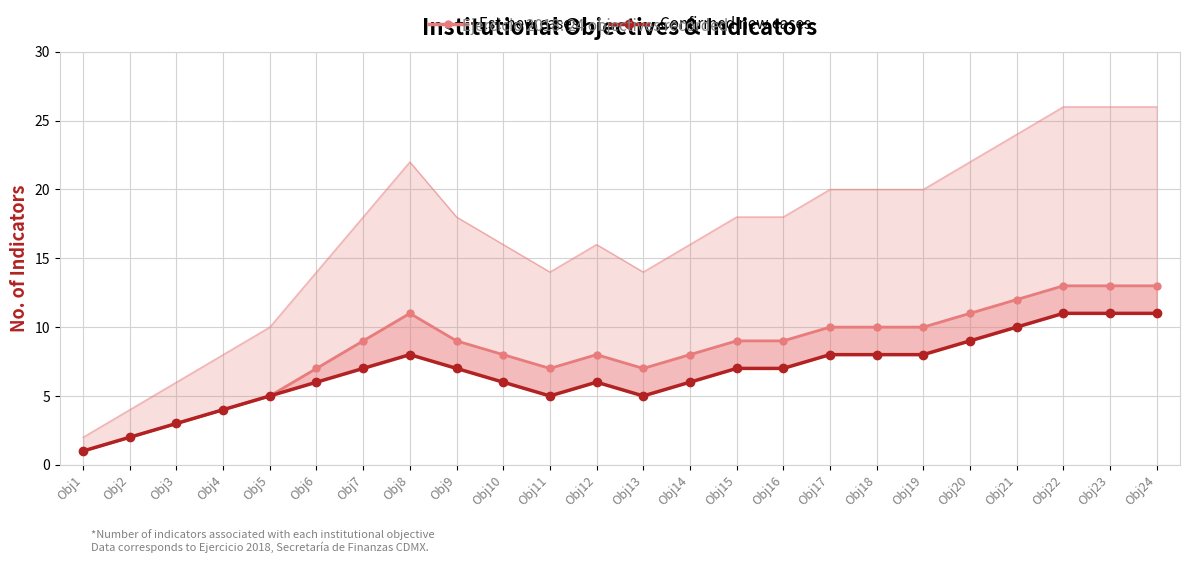

The Confirmed new cases series shows 8 at Obj17. True or false?

True